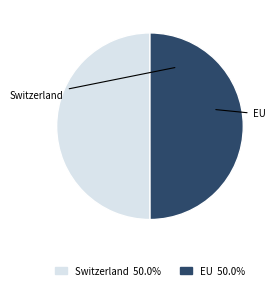

Do Switzerland and EU together represent more than half of the pie?

Yes